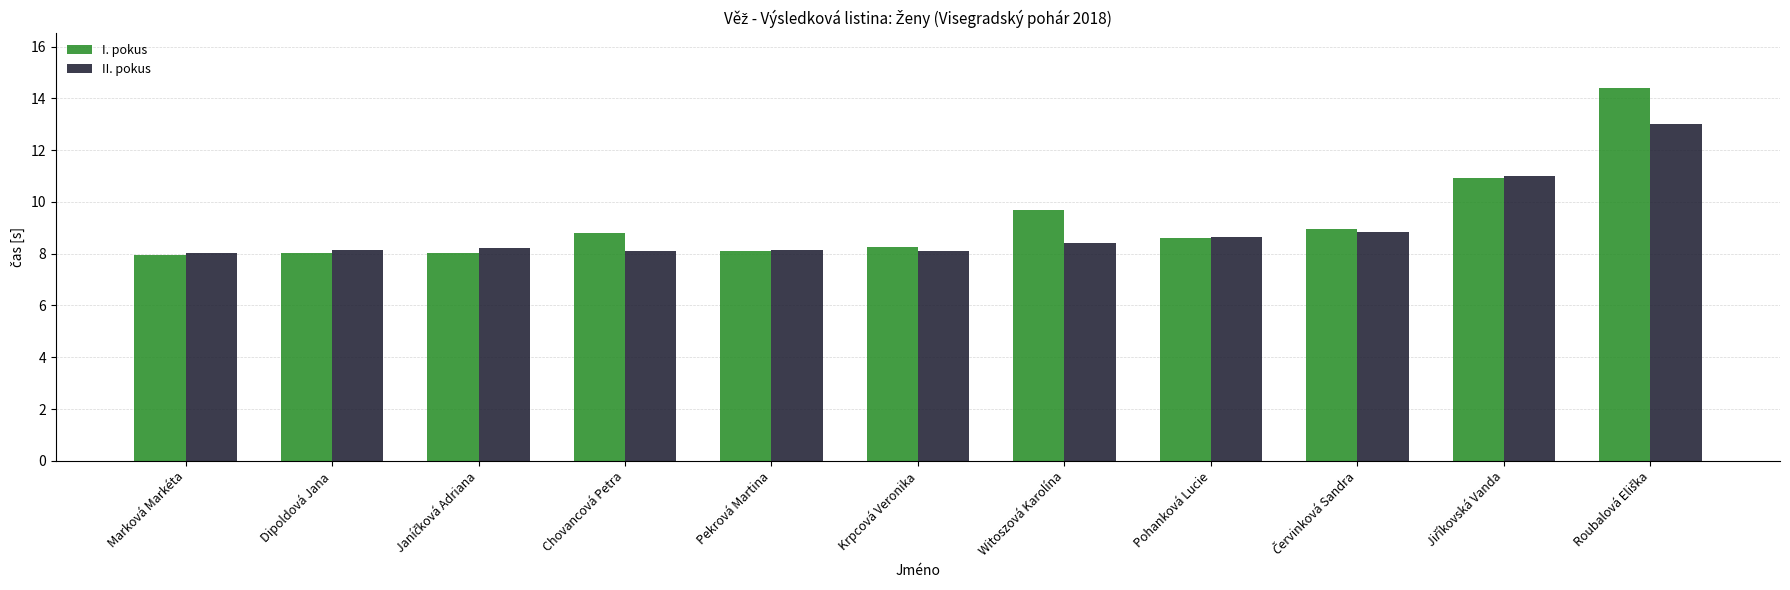

List the series in order of their peak value, lowest first.

II. pokus, I. pokus